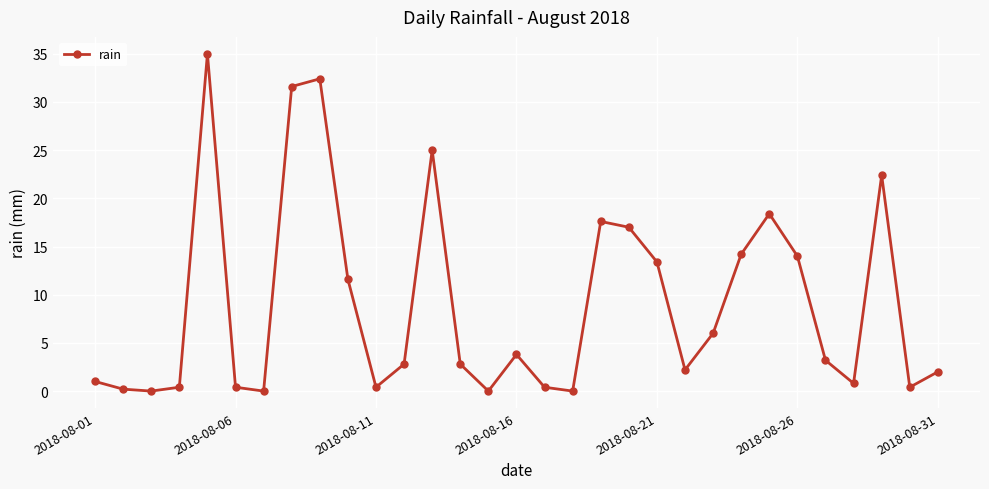

What is the difference between the second highest and second lowest values?

32.4